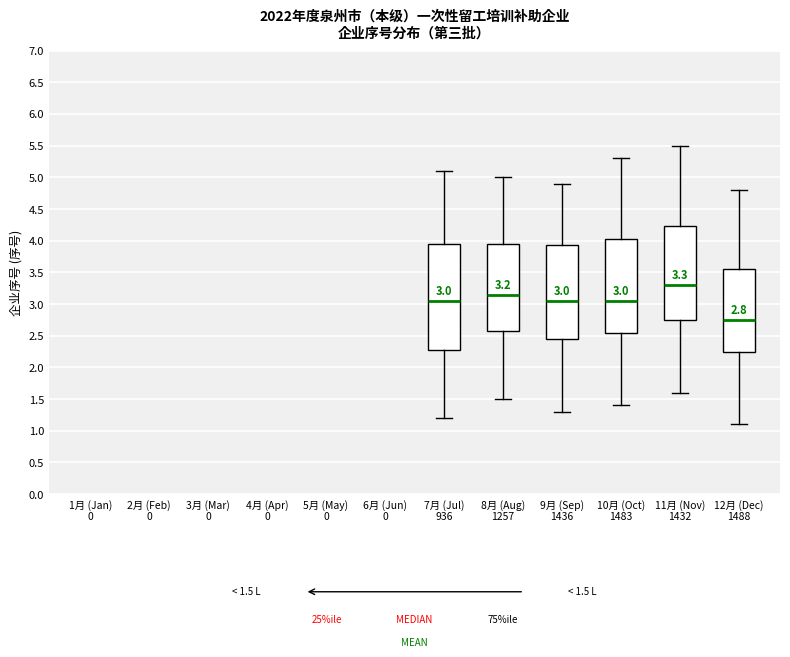

Comparing the boxes themselves (not the whiskers), which one is the tallest?

7月 (Jul) 936